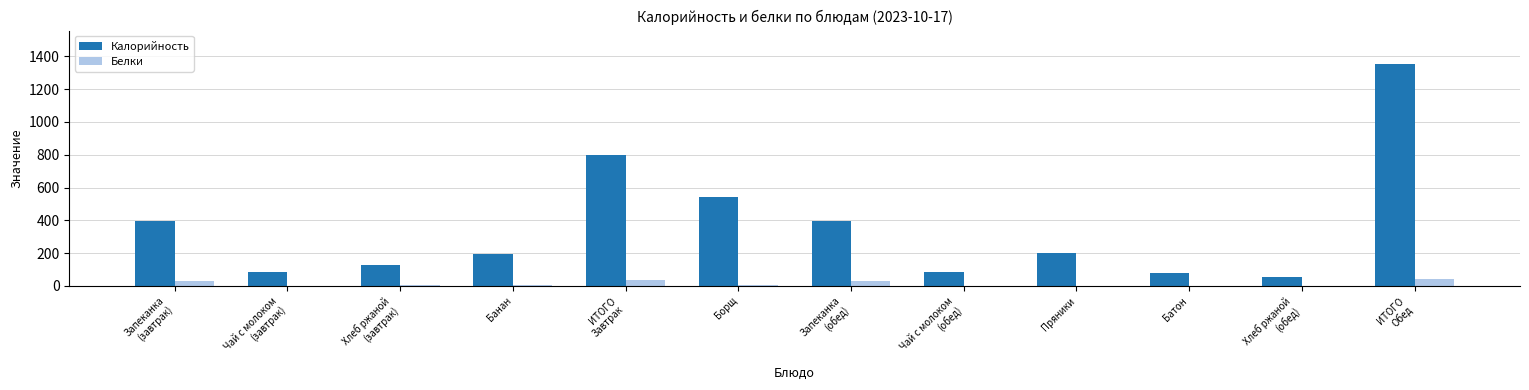

What is the maximum value shown in the chart?

1354.2